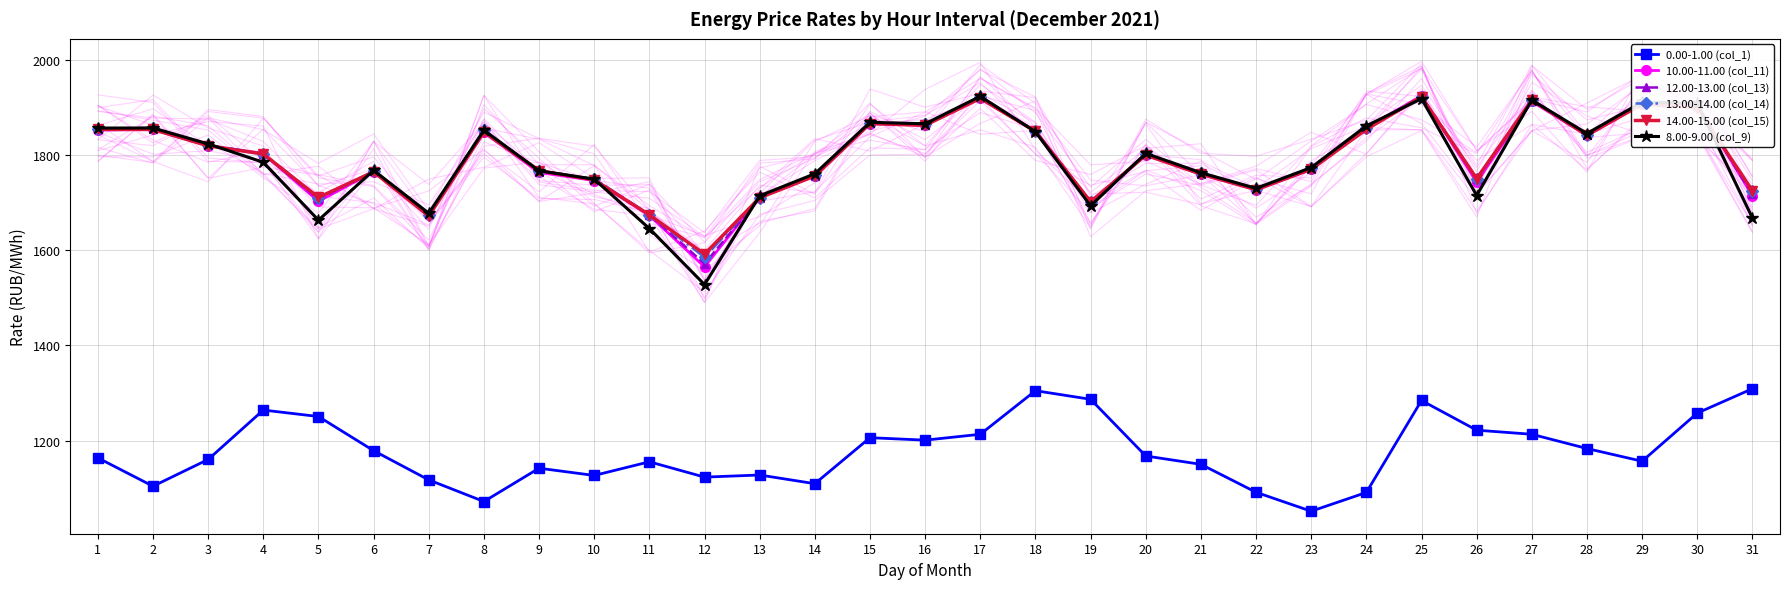

How many lines are shown in the chart?

6